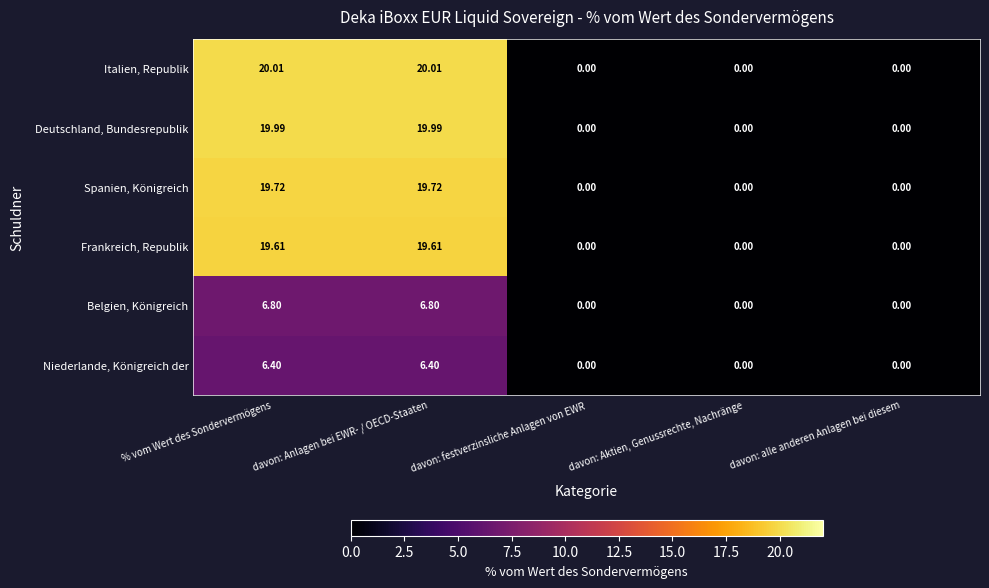

Which series has the largest total across all categories?

Italien, Republik